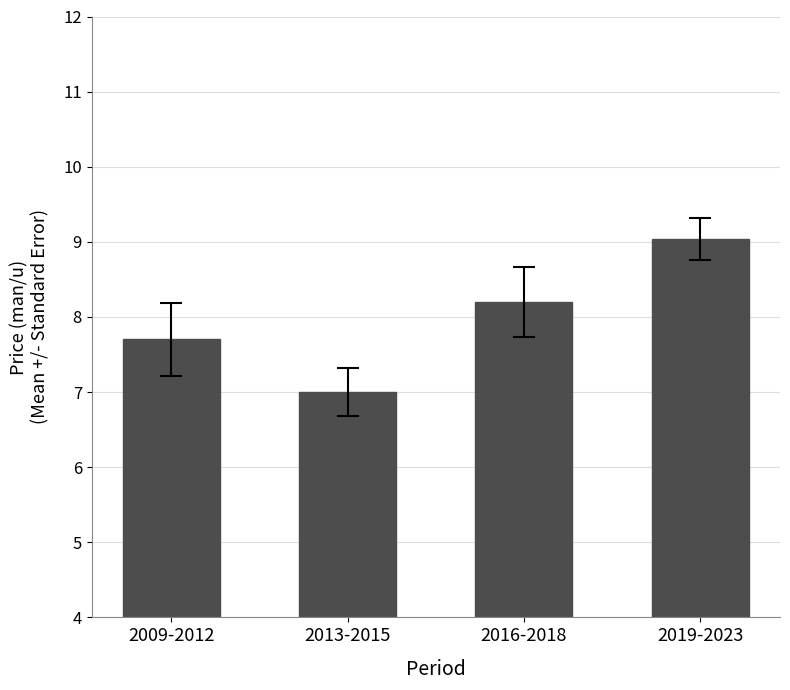

Reading left to right, list all the values displayed in this chart.

2009-2012=7.7	2013-2015=7.0	2016-2018=8.2	2019-2023=9.0